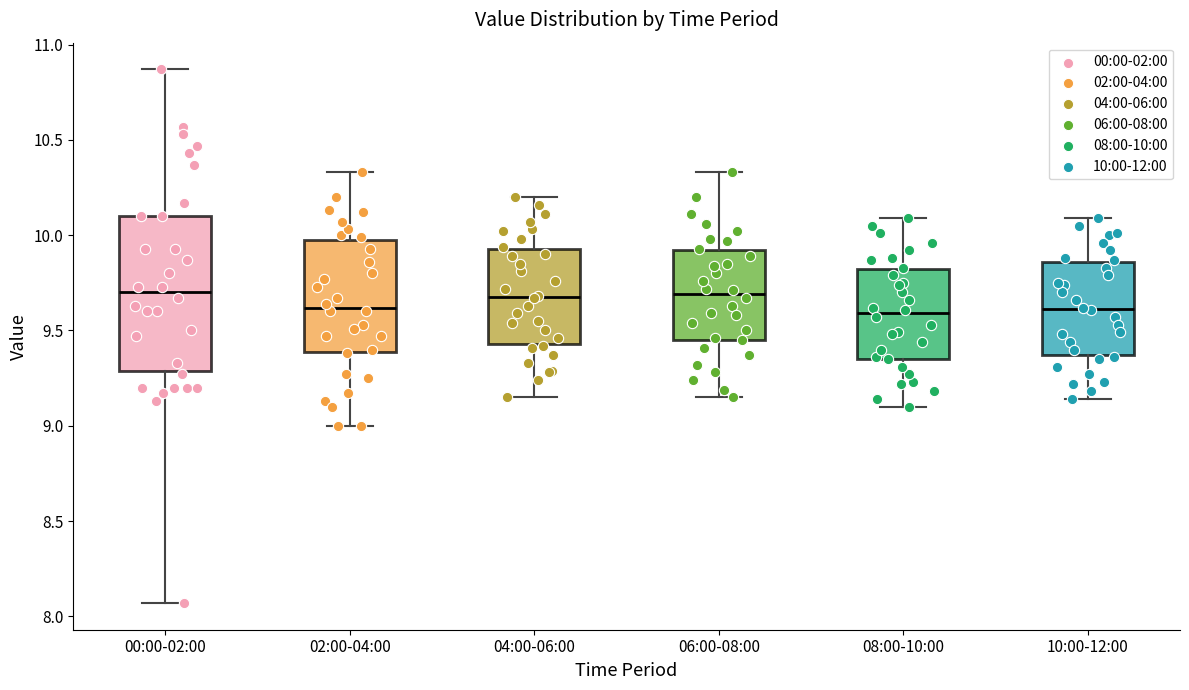

Where does the median line of the box for 04:00-06:00 sit on the y-axis? The values are not printed on the chart, so give them approximately, as read against the axis.

9.70